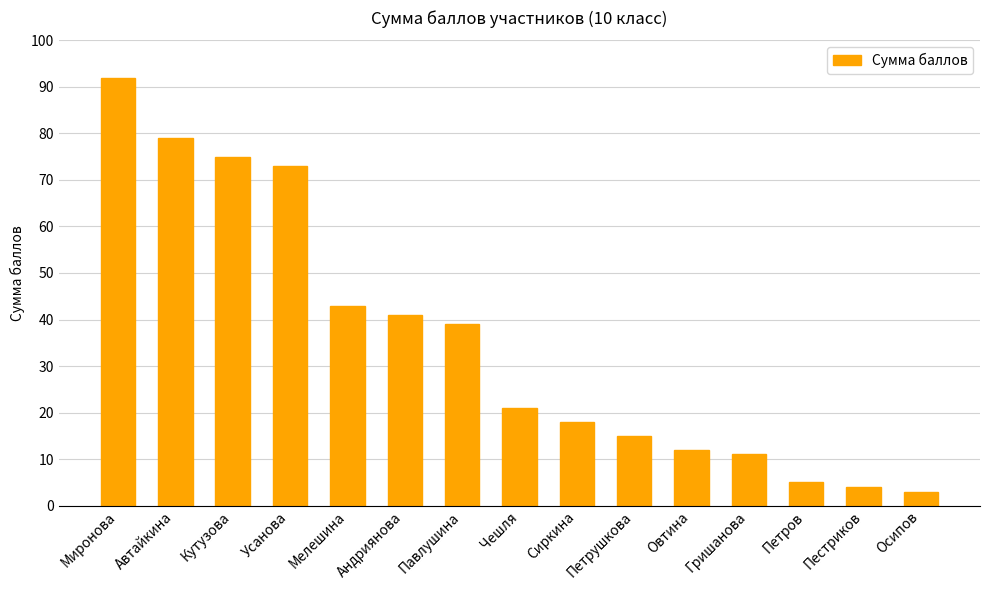

What is the change in value from Мелешина to Пестриков?

-39